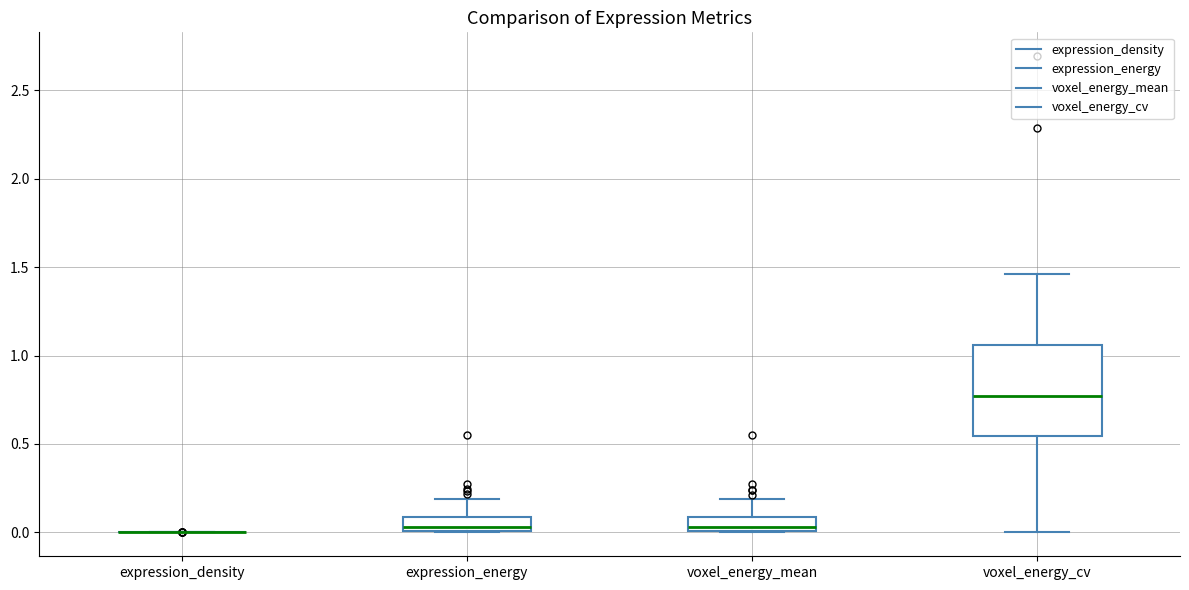

Where is the lower edge of the box for voxel_energy_mean on the y-axis? The values are not printed on the chart, so give them approximately, as read against the axis.

0.00